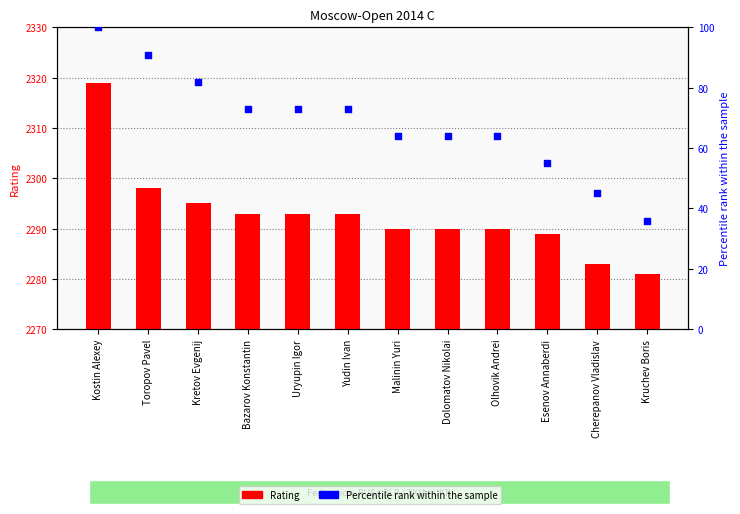

Which series has the largest Y range (max minus min)?

Percentile rank within the sample